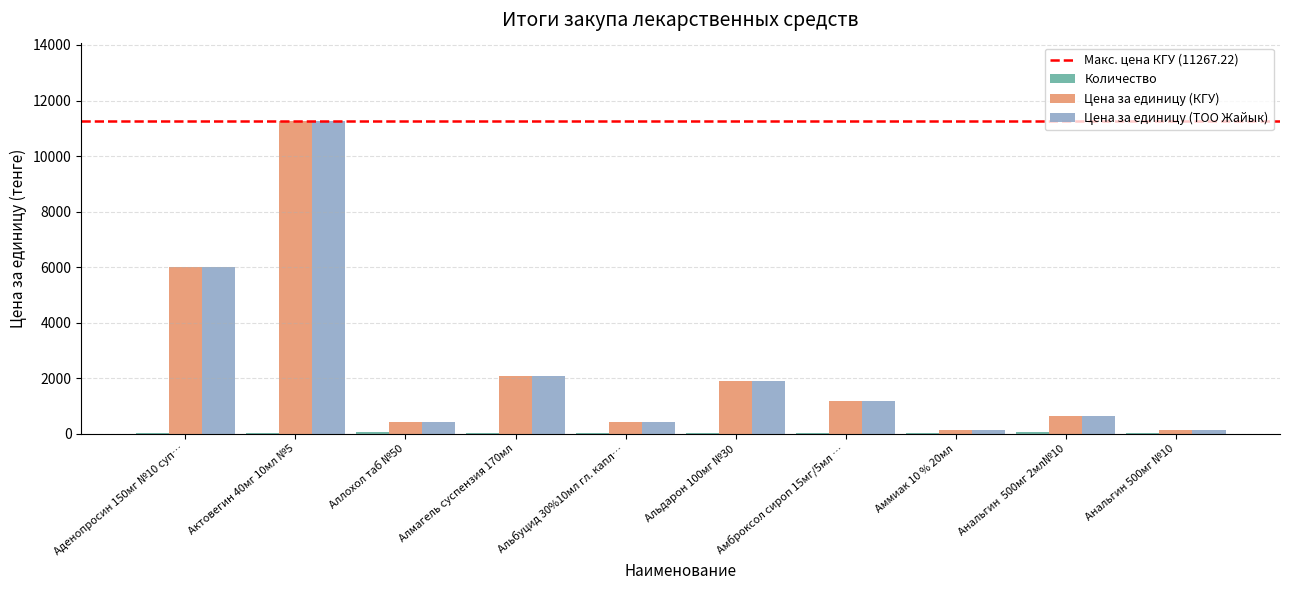

Where is Цена за единицу (КГУ) nearest to the value 5697?

Аденопросин 150мг №10 суп…